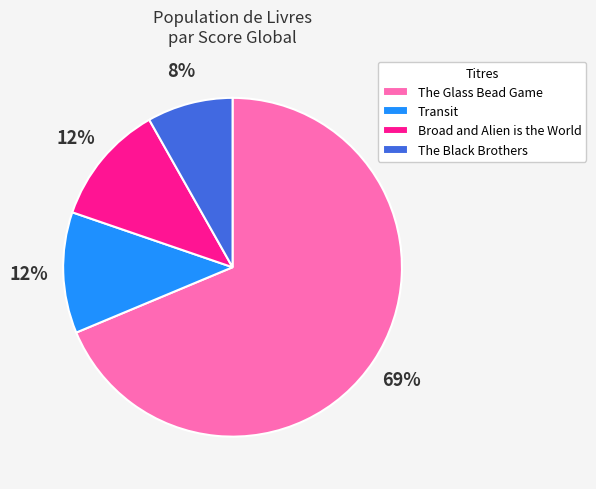

How many slices are in this pie chart?

4